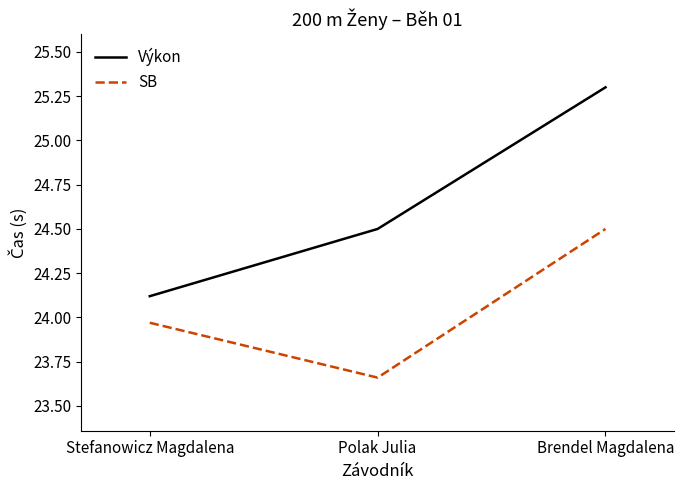

What is the total value across all series at Brendel Magdalena?

49.8